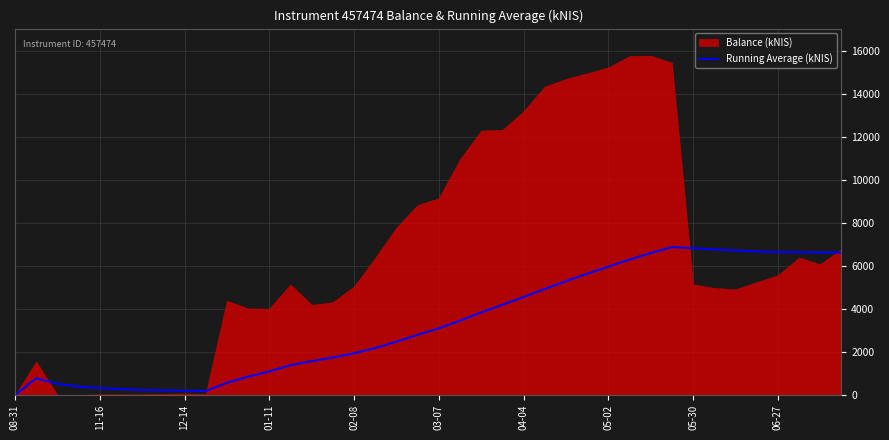

Where is the data nearest to the value 3434?

21